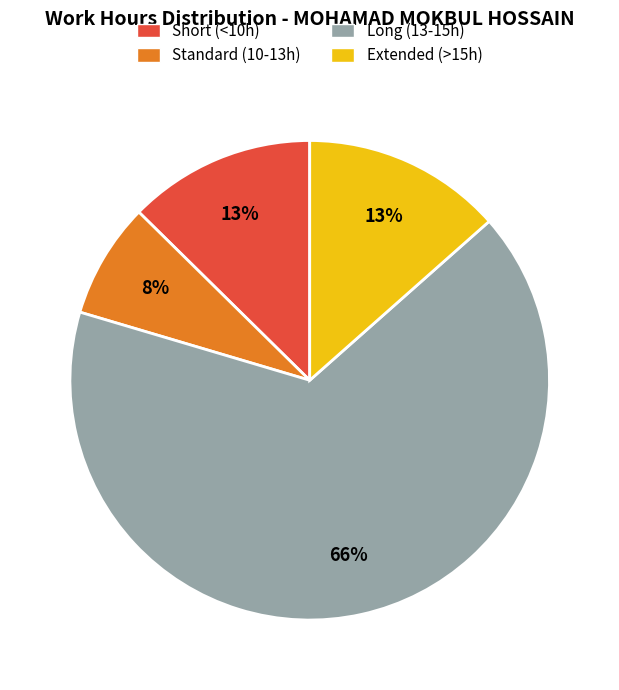

Combined, do Long (13-15h) and Standard (10-13h) account for over 50%?

Yes